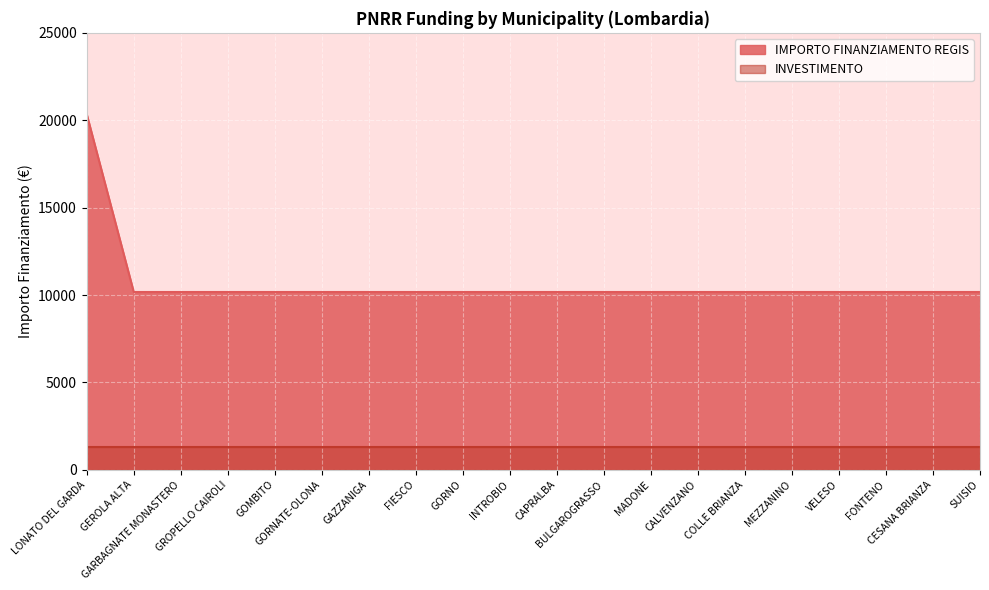

What is the label of the 10th point from the right?

CAPRALBA